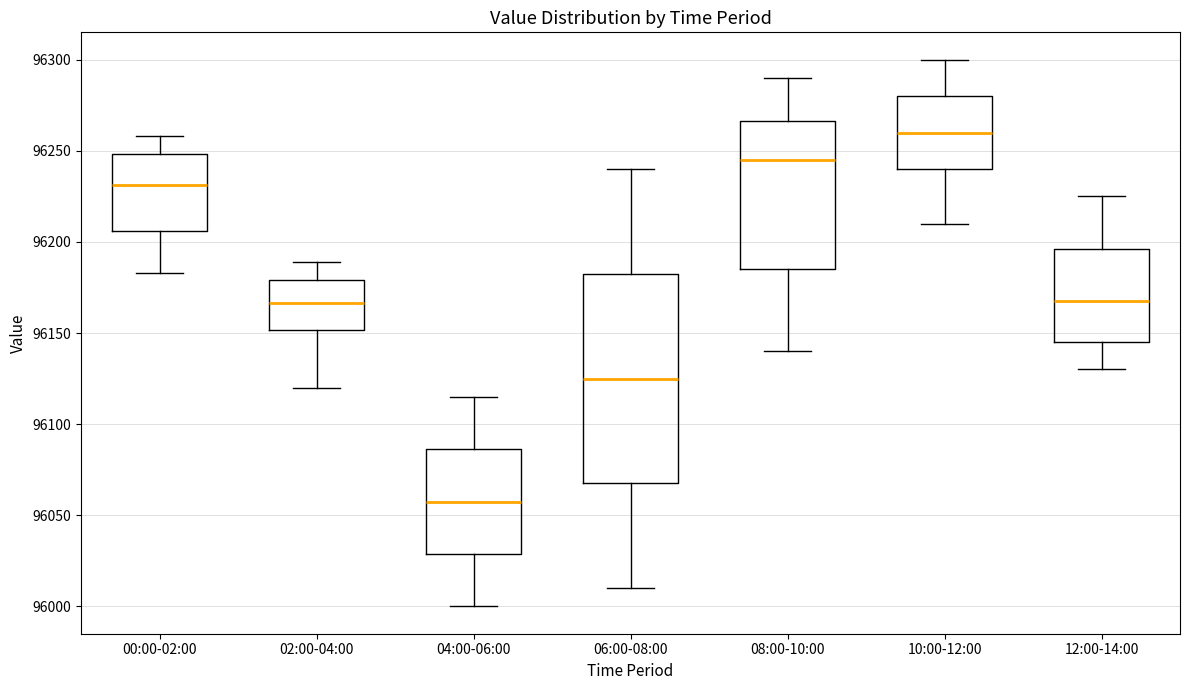

Where is the upper edge of the box for 12:00-14:00 on the y-axis? The values are not printed on the chart, so give them approximately, as read against the axis.

96195